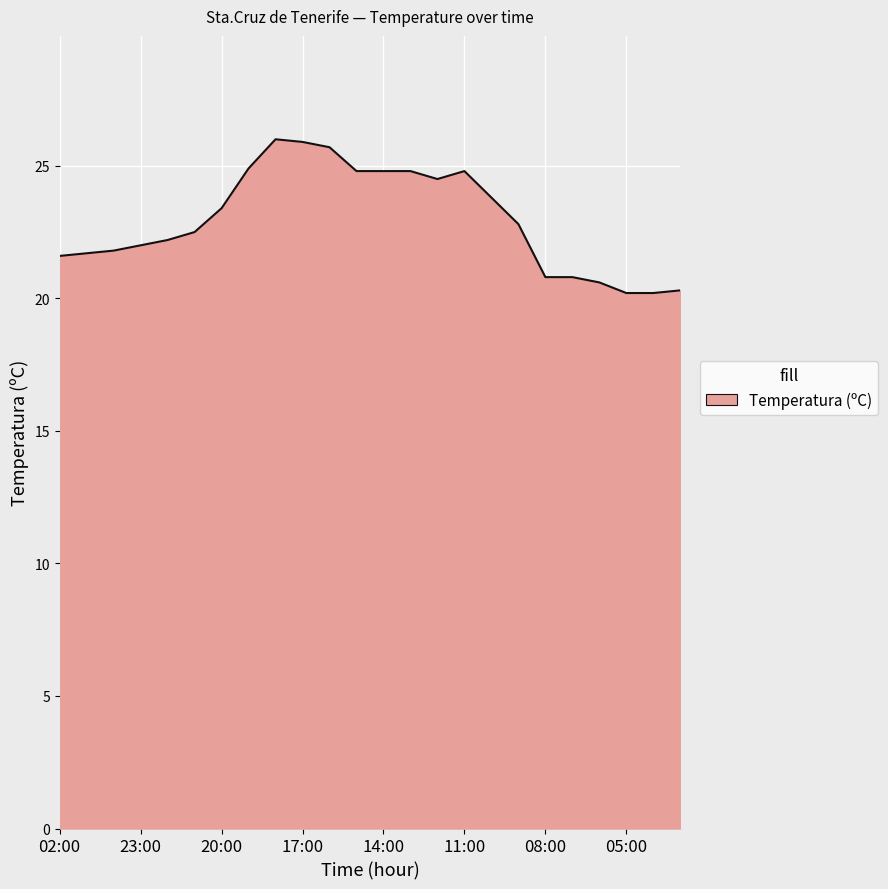

What is the minimum value shown in the chart?

20.2